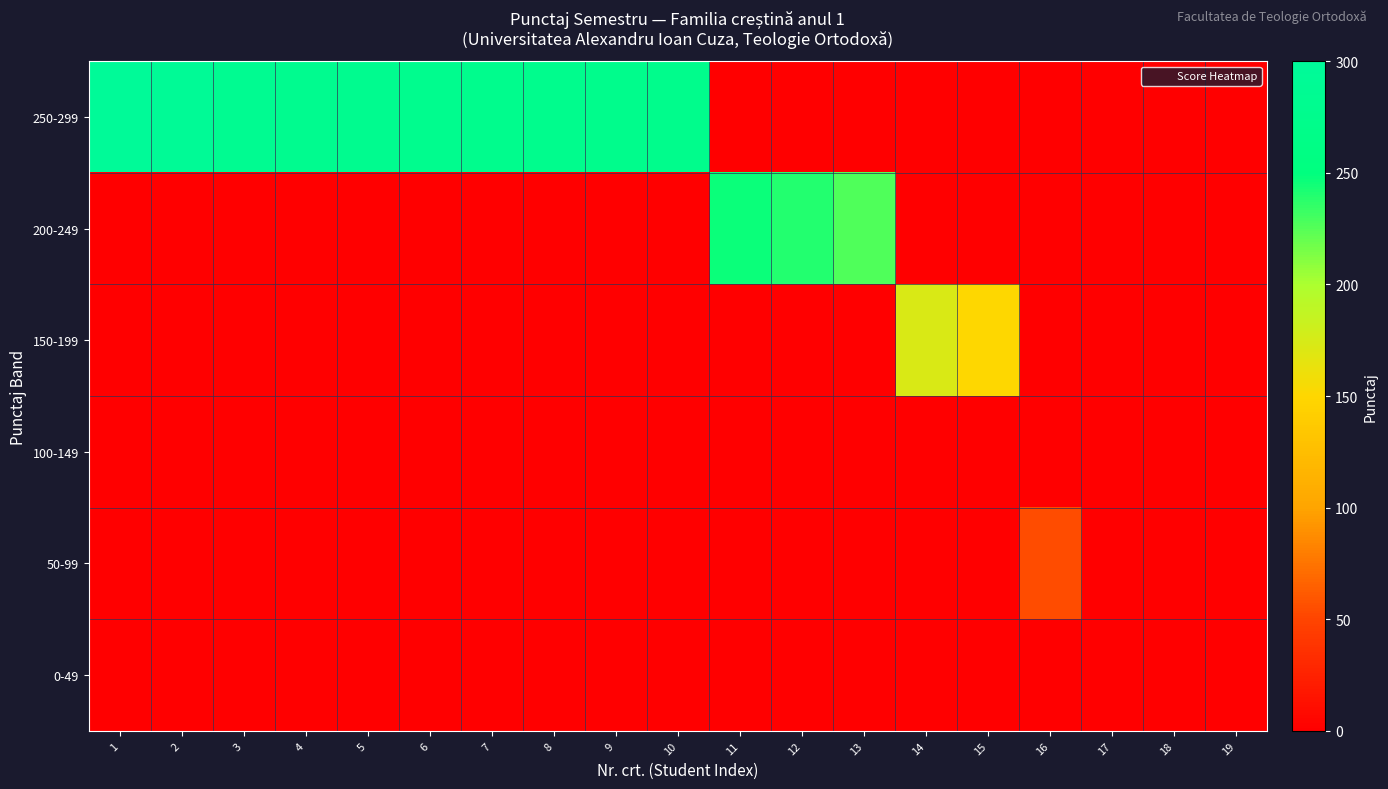

At 16, list the series in order from smallest to largest.

250-299, 200-249, 150-199, 100-149, 0-49, 50-99